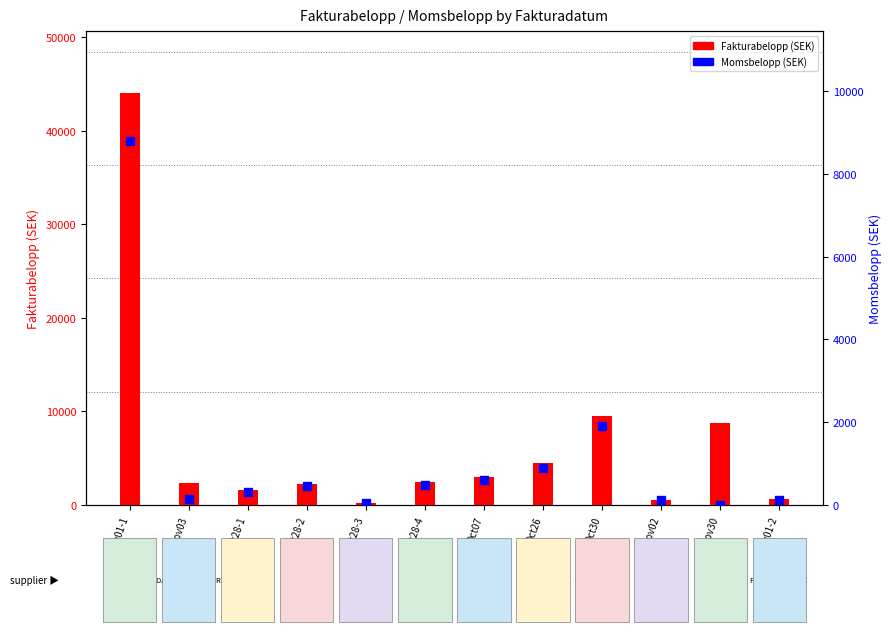

Is the value of Fakturabelopp at Oct28-2 greater than the value of Momsbelopp at Oct28-1?

Yes